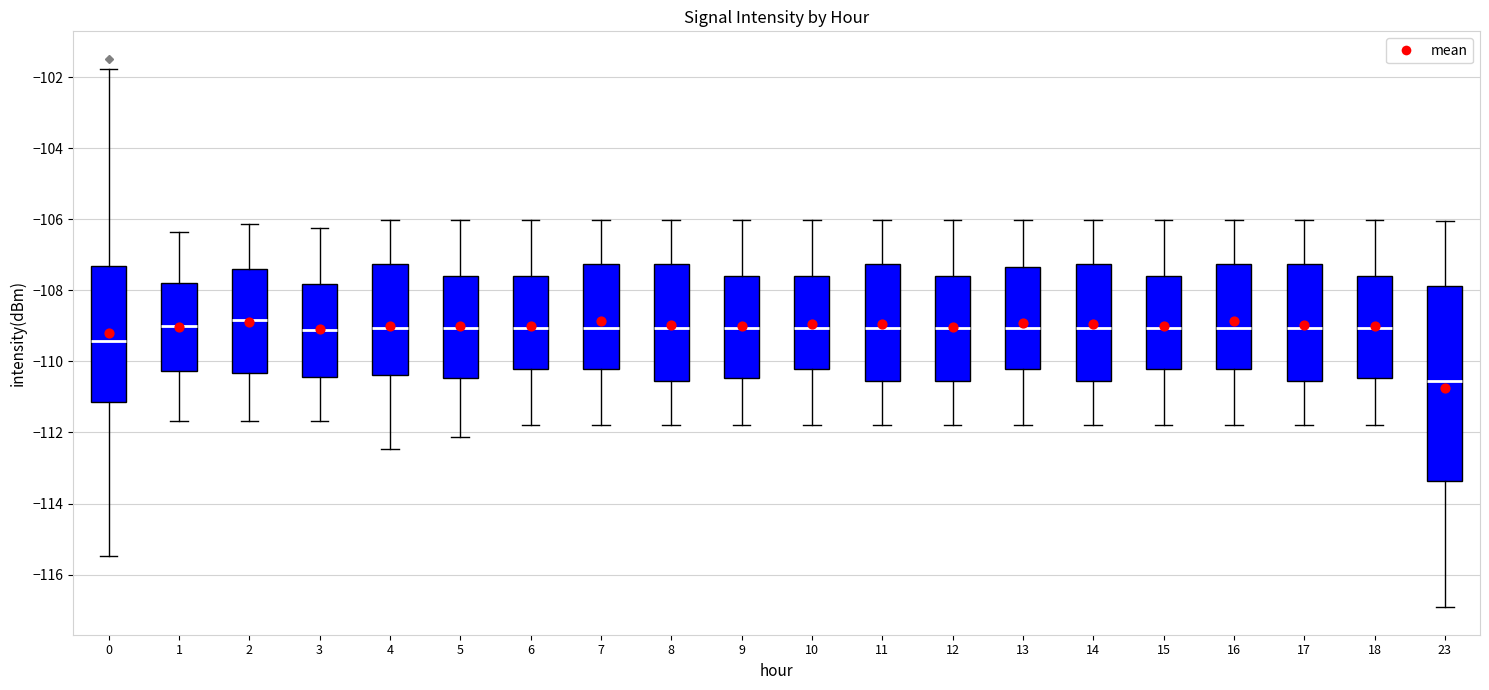

Where is the lower edge of the box at x = 8 on the y-axis? The values are not printed on the chart, so give them approximately, as read against the axis.

-110.6